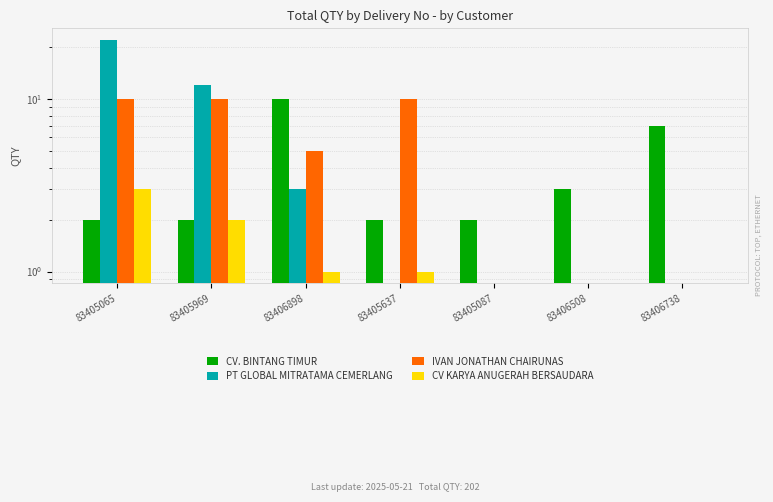

The CV KARYA ANUGERAH BERSAUDARA series shows 0 at 83406738. True or false?

True